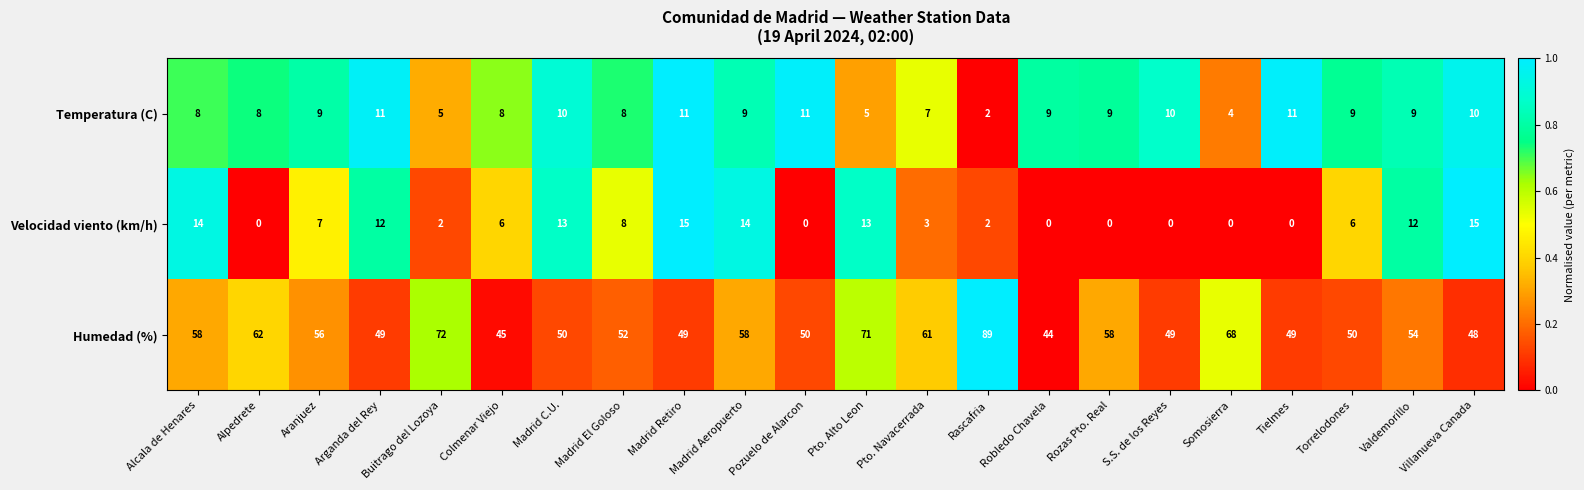

How many values in the Velocidad viento (km/h) series are below 6?

10